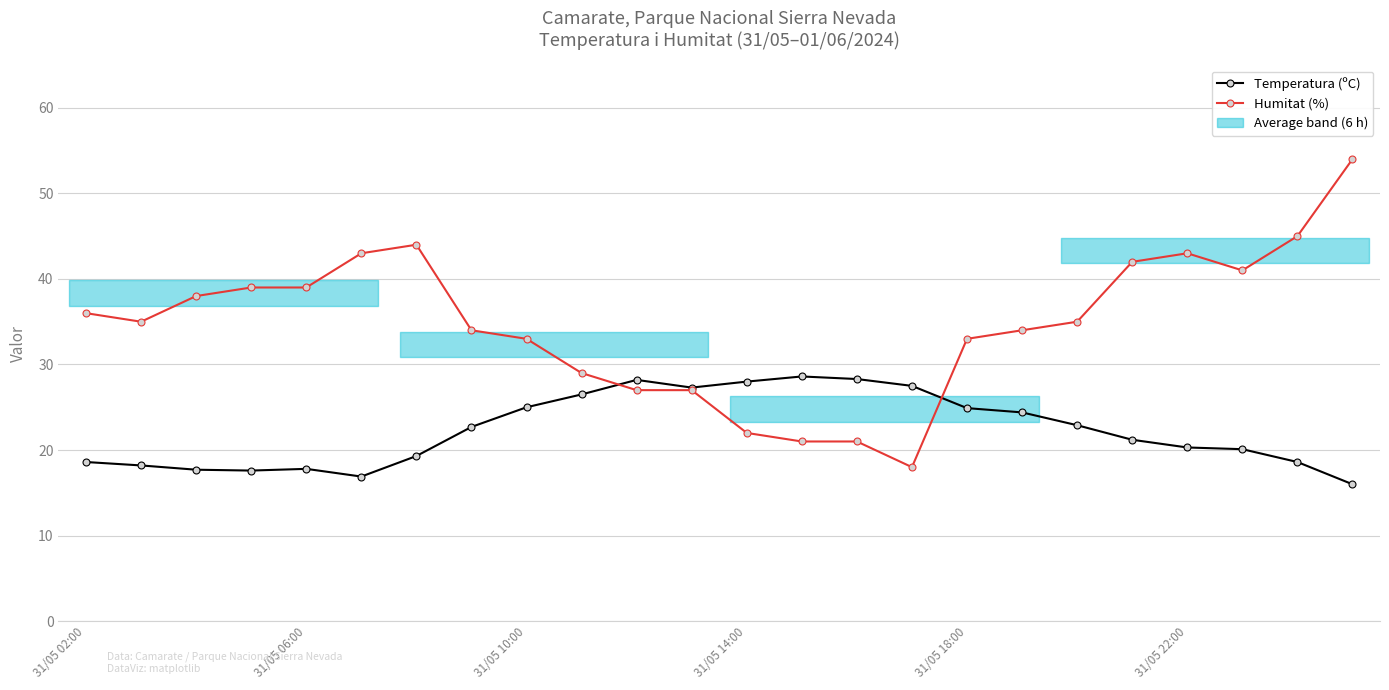

Is the value of Humitat (%) at 8 greater than the value of Temperatura (ºC) at 13?

Yes